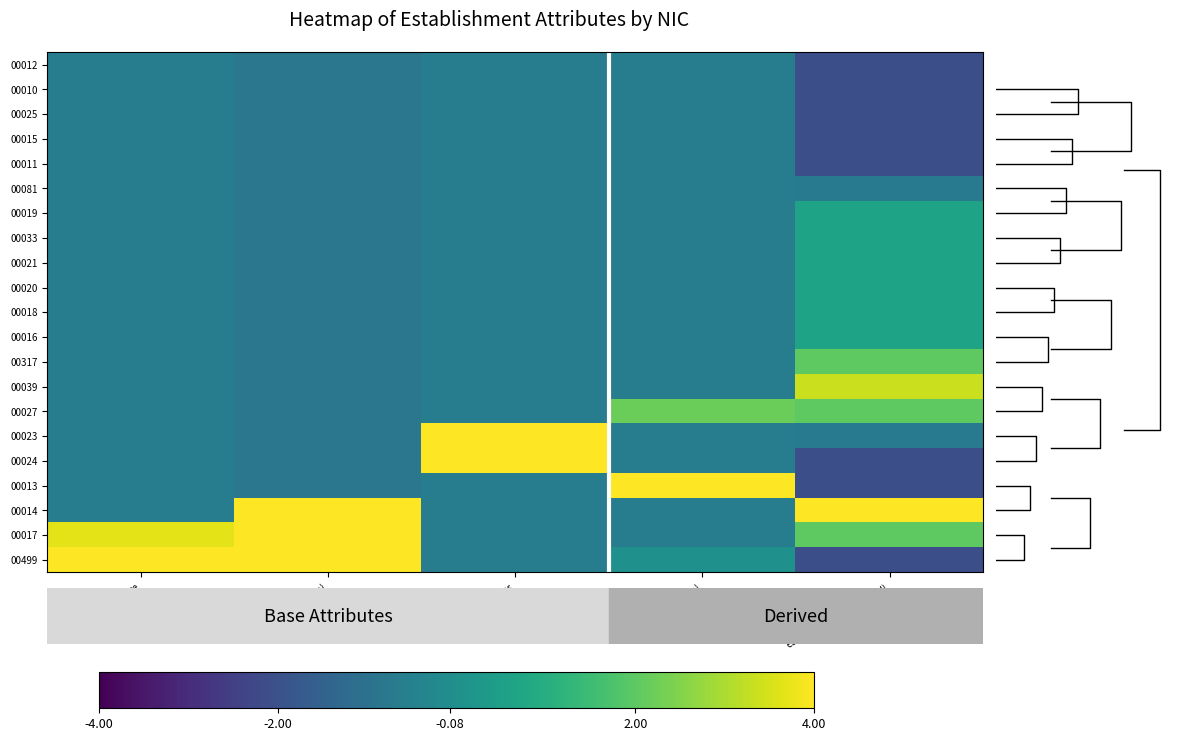

Between geo_score and nombrePeriodes, which is larger?

geo_score